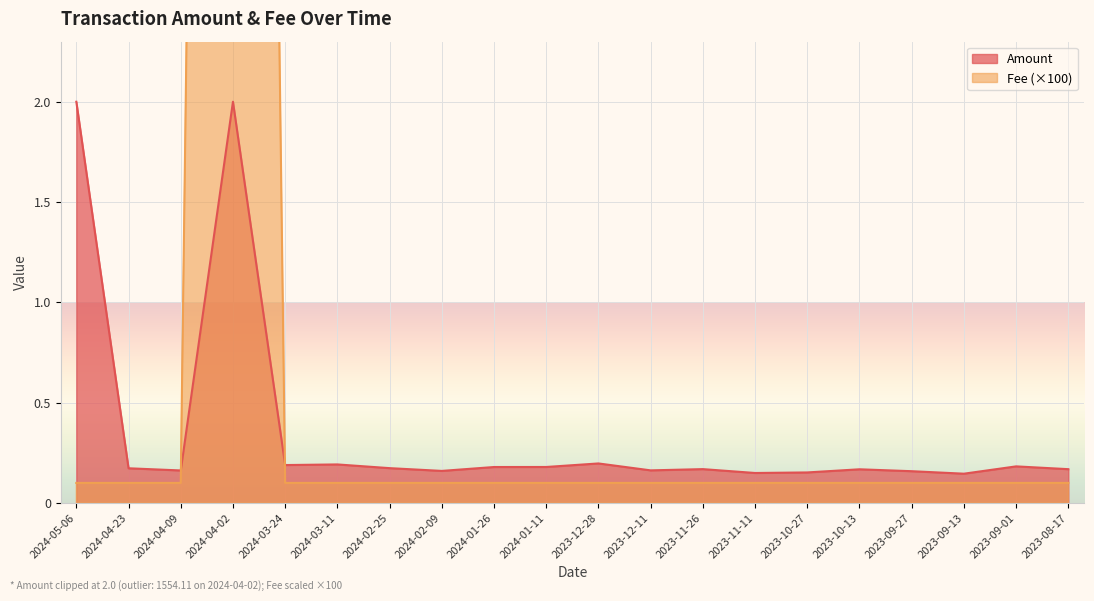

The value of Amount at 2024-04-09 is 0.3. True or false?

False